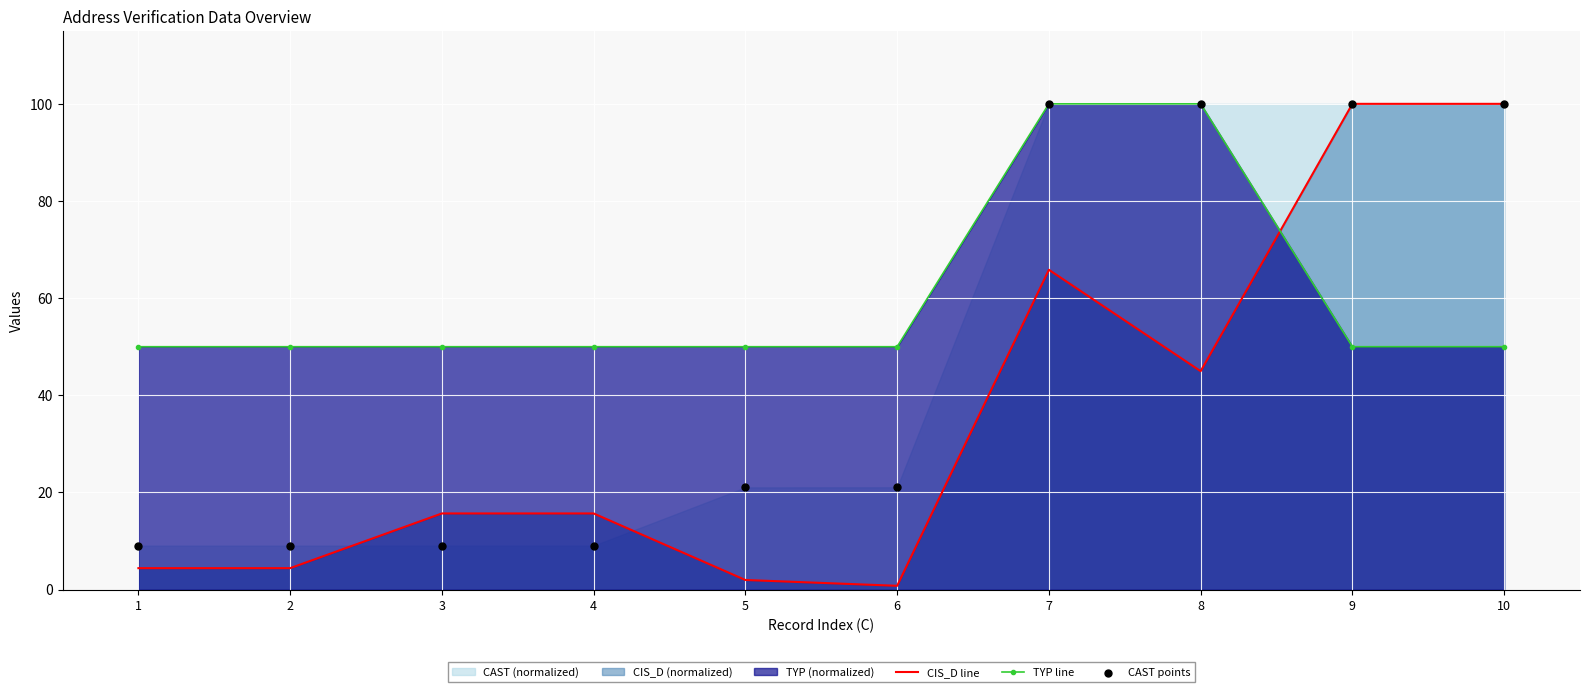

At which category is the sum across all series the highest?

7